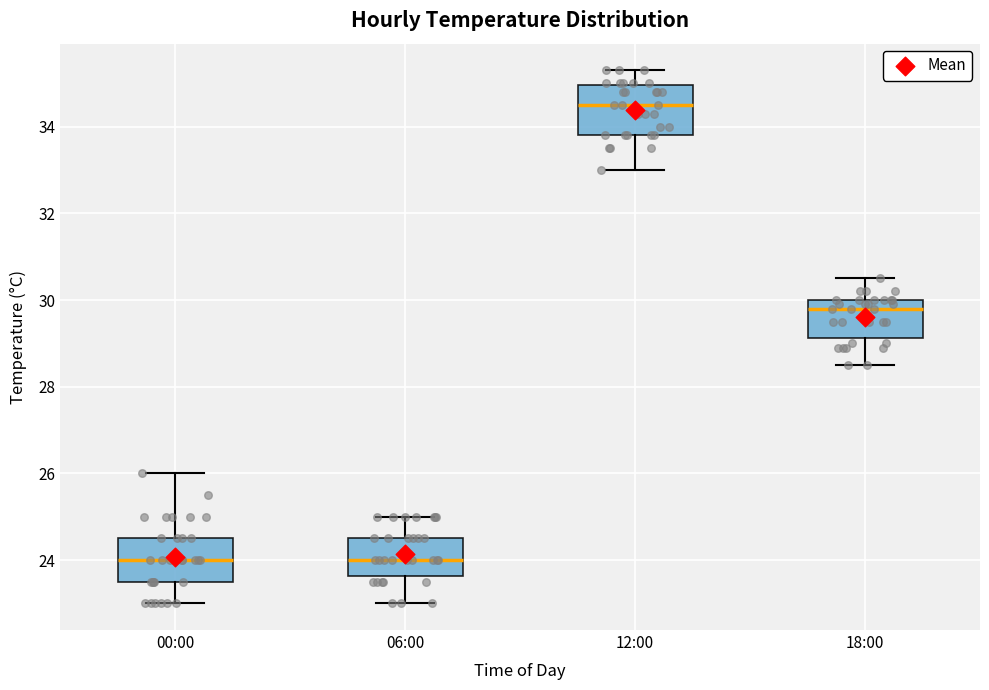

Reading left to right, read every box against the y-axis: the position of its median line, the range the box covers, and the ends of its whiskers. The values are not printed on the chart, so give them approximately, as read against the axis.

00:00: median 24.0, box 23.6 to 24.6, whiskers 23.0 to 26.0
06:00: median 24.0, box 23.6 to 24.6, whiskers 23.0 to 25.0
12:00: median 34.6, box 33.8 to 35.0, whiskers 33.0 to 35.4
18:00: median 29.8, box 29.2 to 30.0, whiskers 28.6 to 30.6